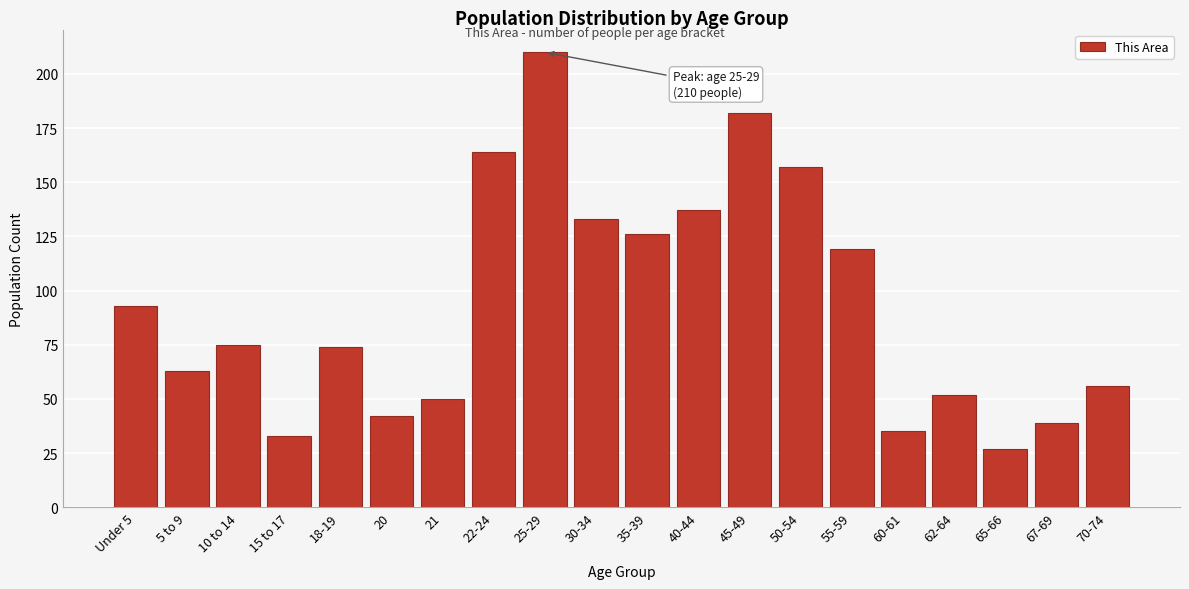

Reading left to right, list all the values displayed in this chart.

Under 5=93	5 to 9=63	10 to 14=75	15 to 17=33	18-19=74	20=42	21=50	22-24=164	25-29=210	30-34=133	35-39=126	40-44=137	45-49=182	50-54=157	55-59=119	60-61=35	62-64=52	65-66=27	67-69=39	70-74=56